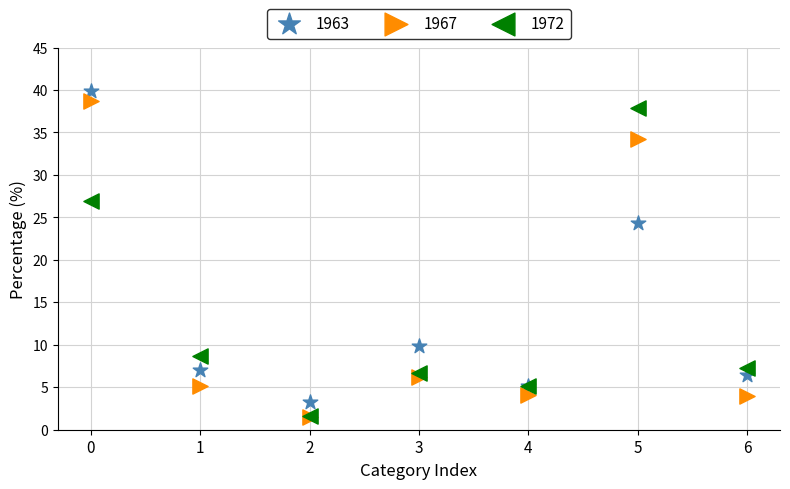

Across all series, what Y value is closest to 20?

24.4